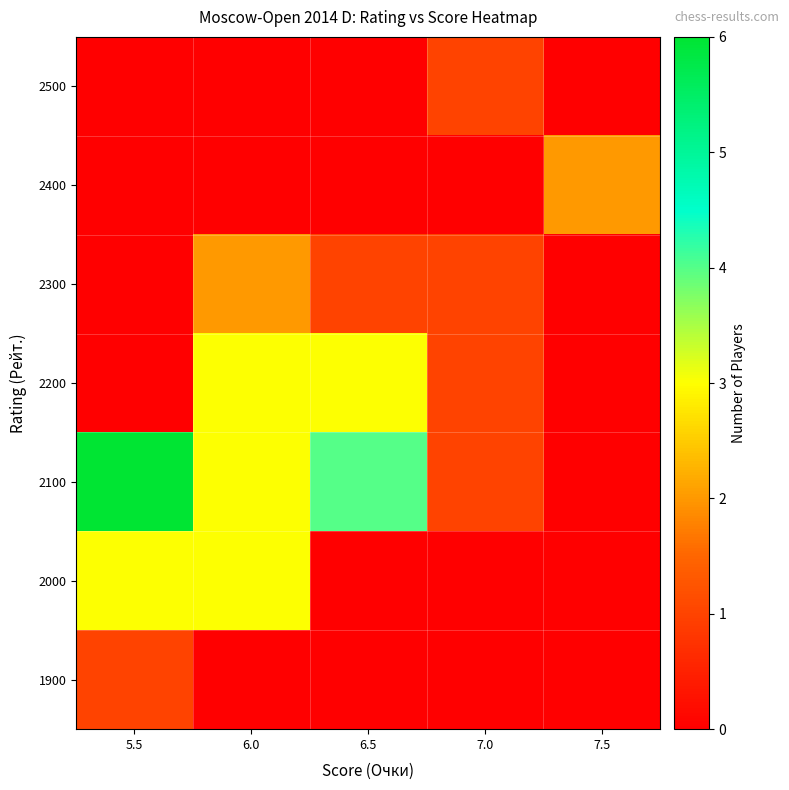

At which category does the chart reach its minimum across all series?

5.5